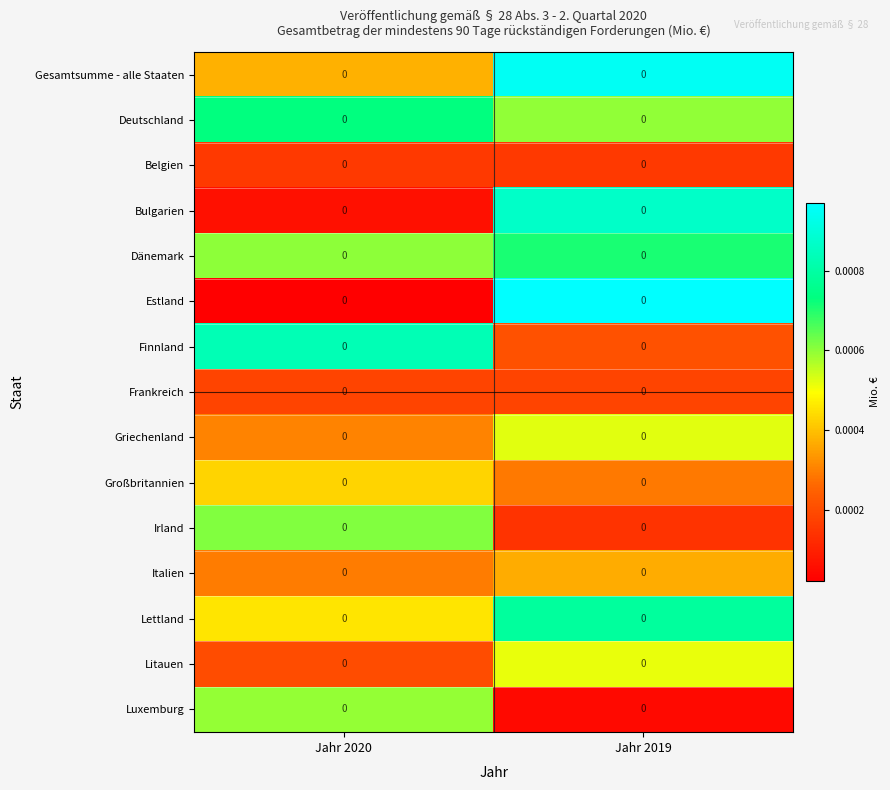

Rank the categories by Deutschland value from lowest to highest.

Jahr 2019, Jahr 2020